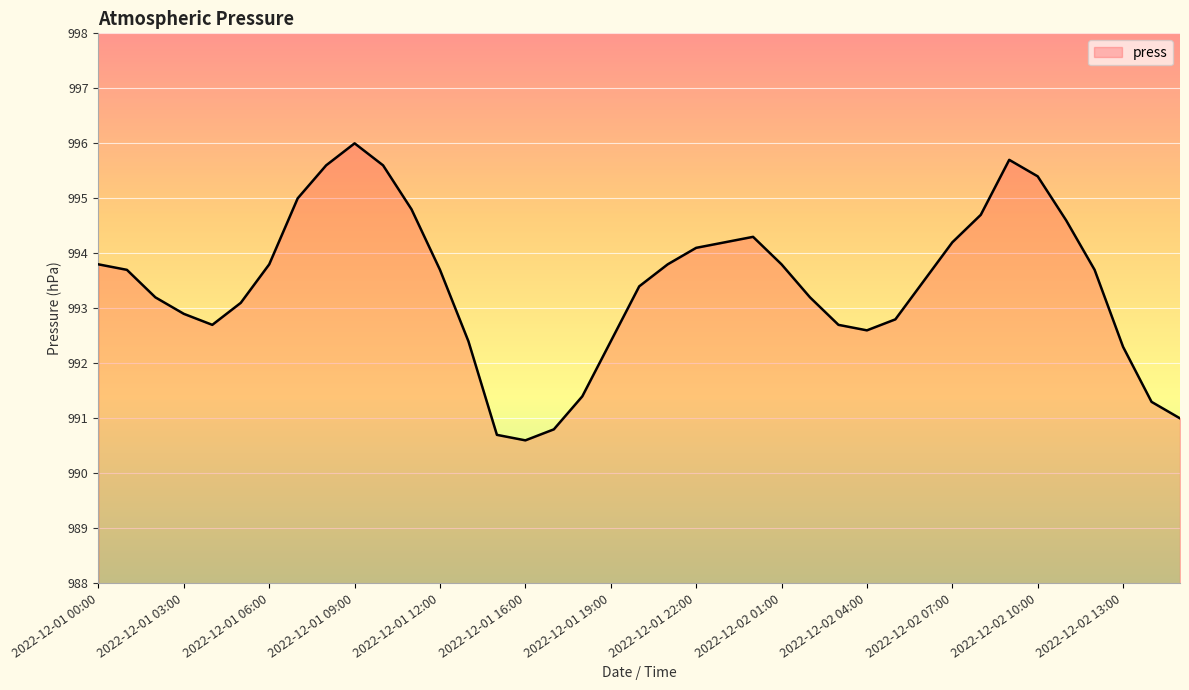

What is the minimum value shown in the chart?

990.6